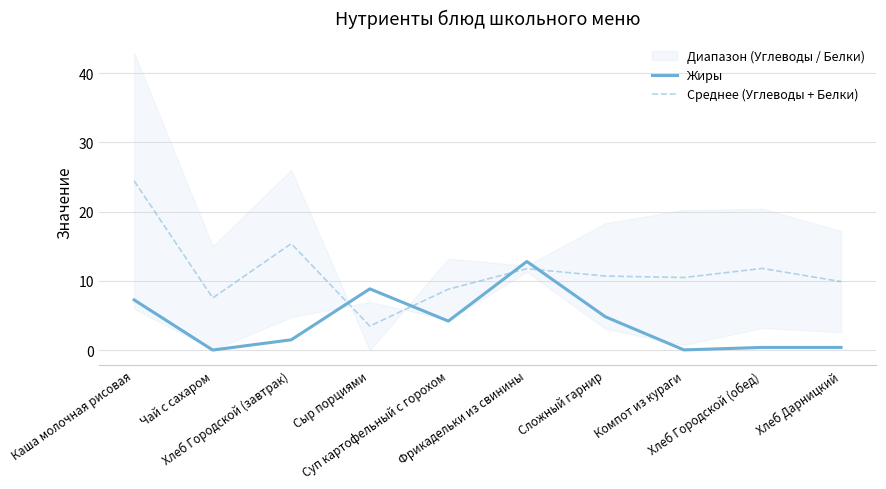

The Жиры series shows 0.0 at Компот из кураги. True or false?

False